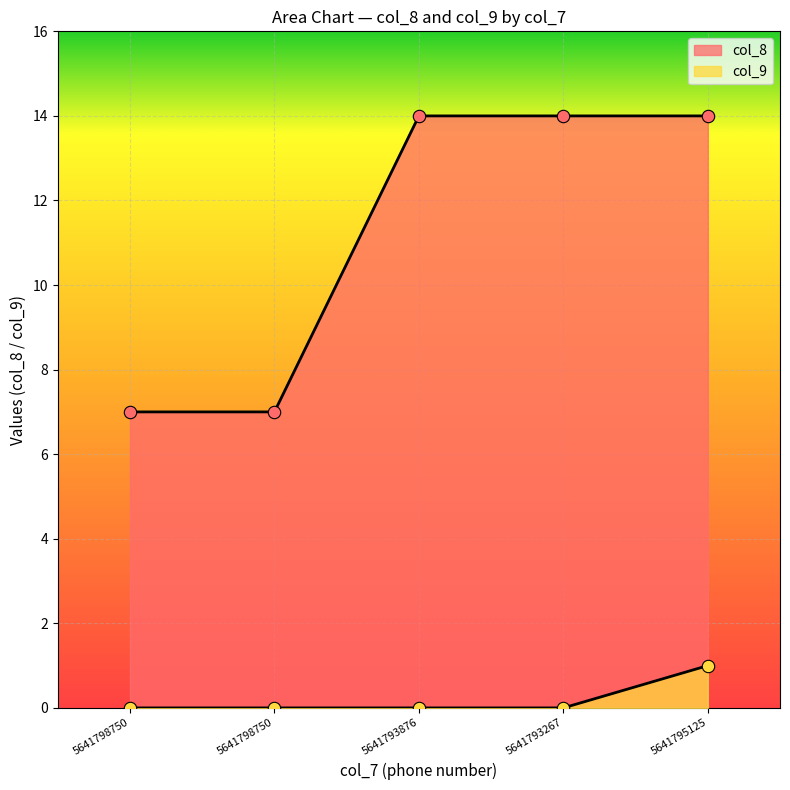

Which series contains the lowest Y value?

col_9